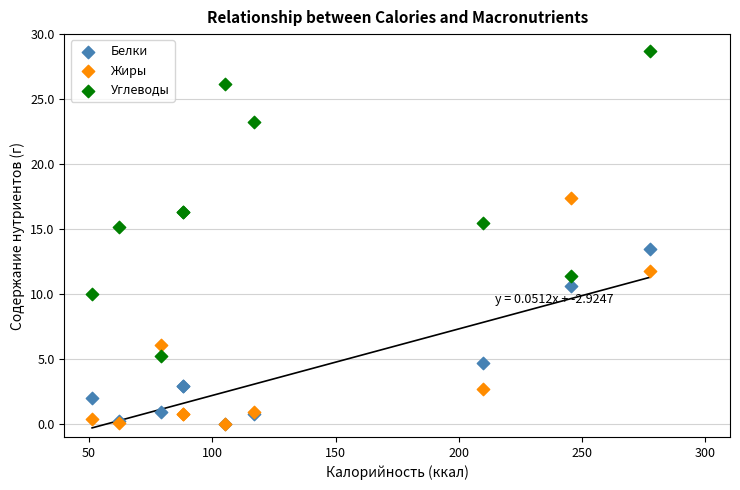

Which series reaches the maximum Y coordinate?

Углеводы